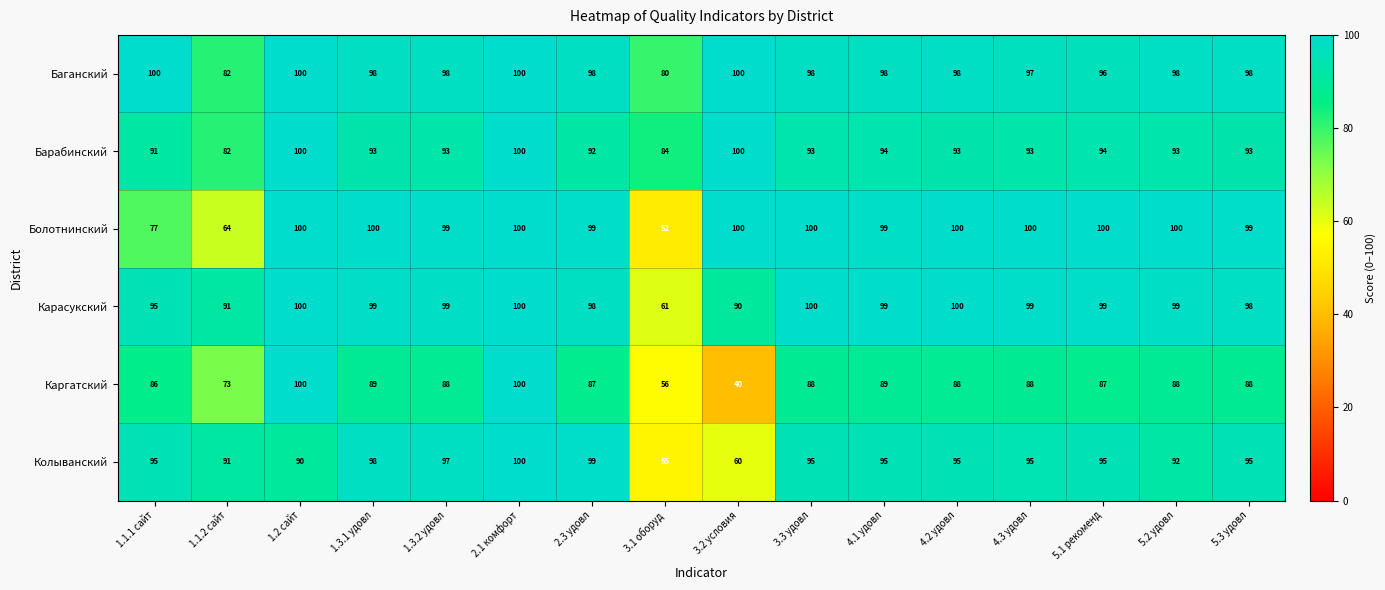

At which category does the chart reach its minimum across all series?

3.2 условия